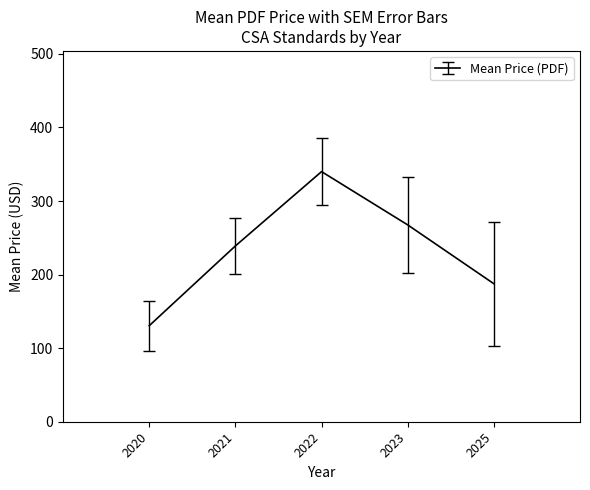

How many lines are shown in the chart?

1